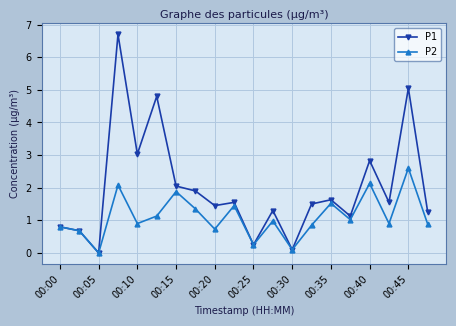

What is the maximum value for P2?

2.6